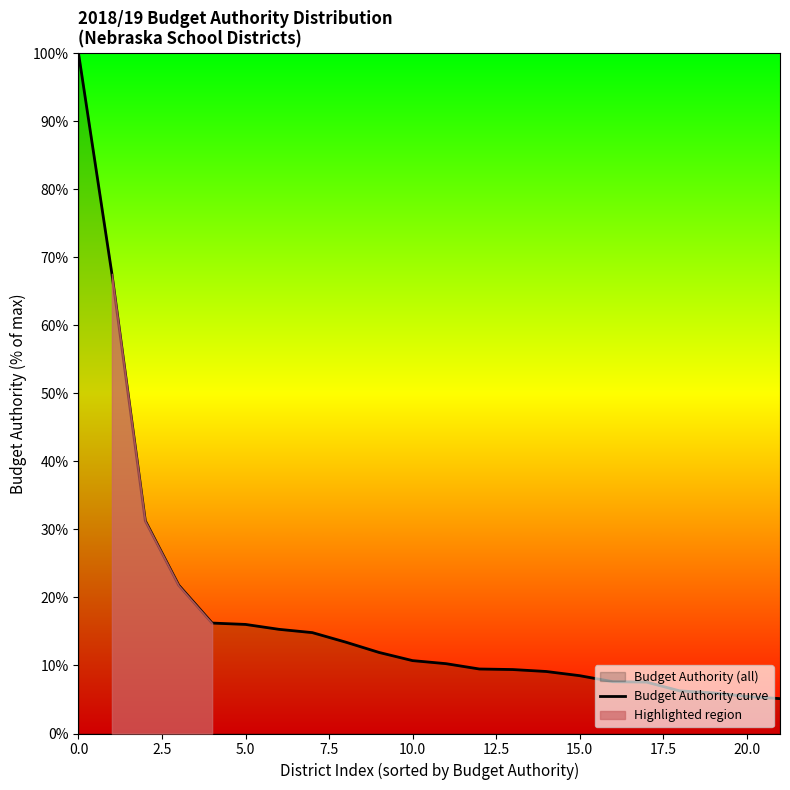

What is the difference between the maximum and minimum values?

94.9